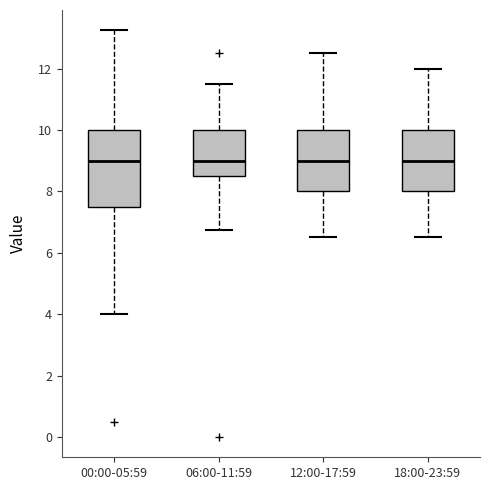

Comparing the boxes themselves (not the whiskers), which one is the tallest?

00:00-05:59